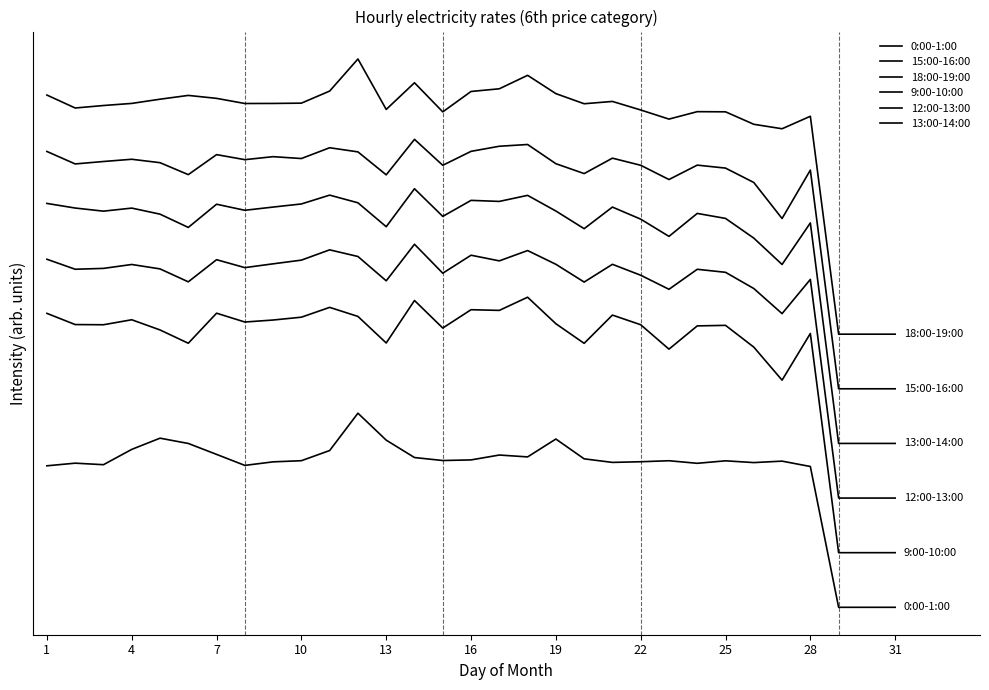

In 0:00-1:00, how many points are lower than both neighbors (excluding endpoints)?

7